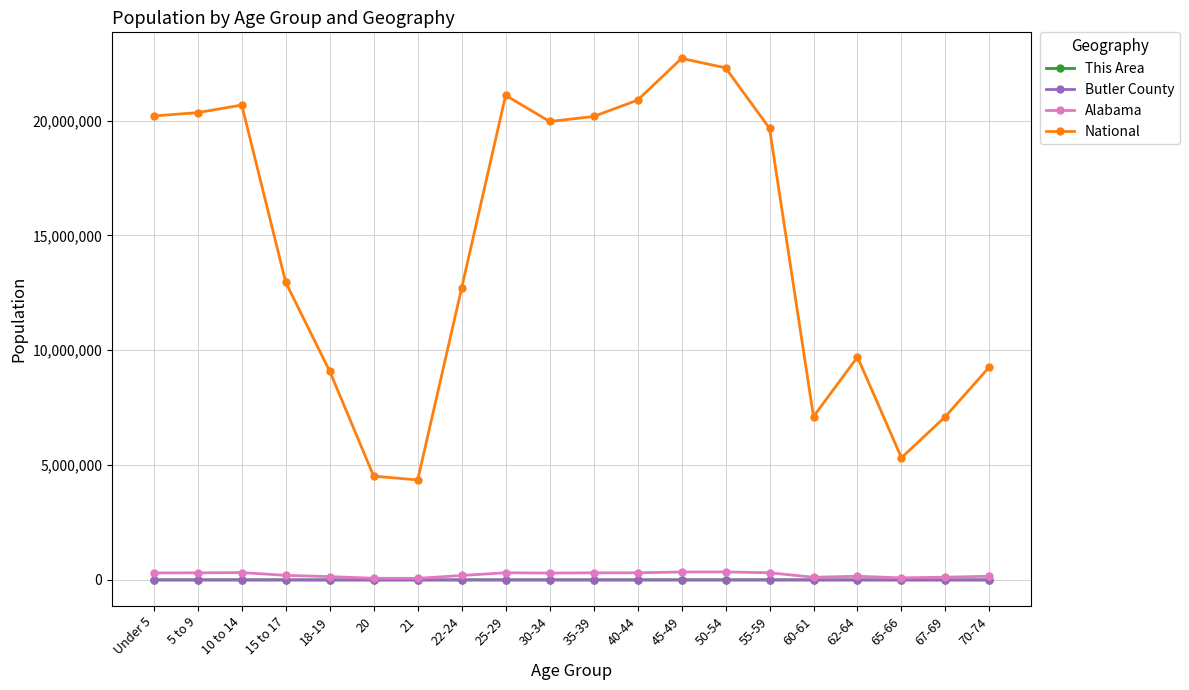

What is the sum of the This Area values at 40-44 and 10 to 14?

1734